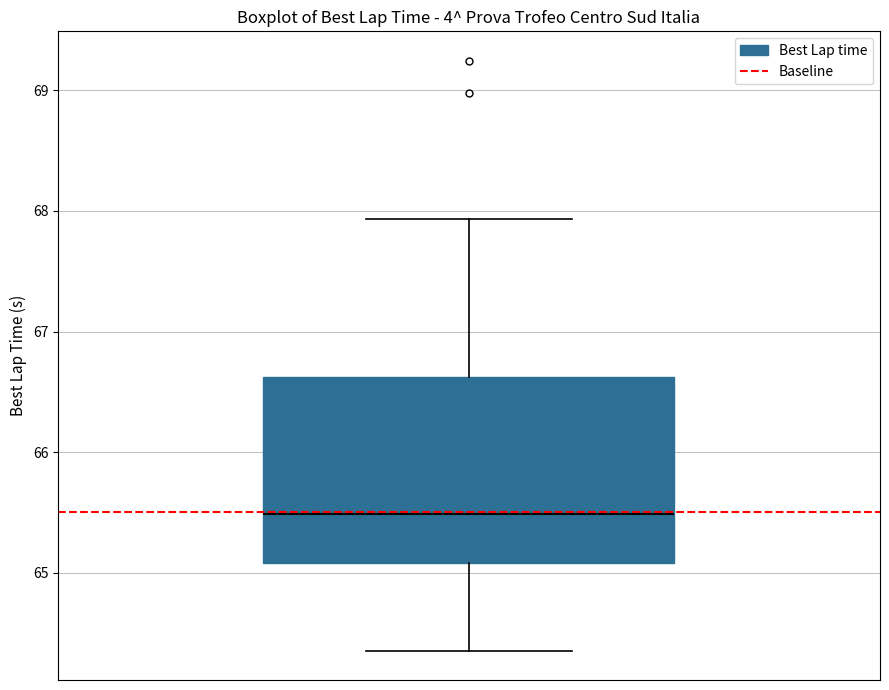

Where does the median line of the box sit on the y-axis? The values are not printed on the chart, so give them approximately, as read against the axis.

65.5